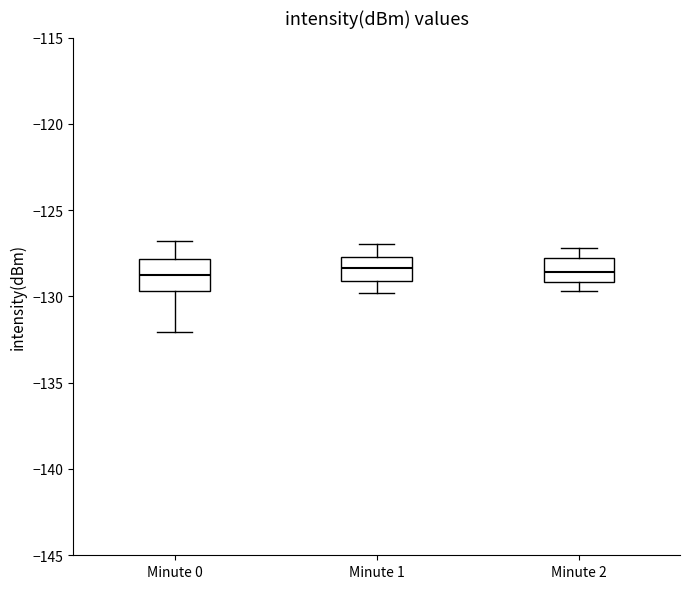

Reading left to right, read every box against the y-axis: the position of its median line, the range the box covers, and the ends of its whiskers. The values are not printed on the chart, so give them approximately, as read against the axis.

Minute 0: median -128.5, box -129.5 to -128.0, whiskers -132.0 to -127.0
Minute 1: median -128.5, box -129.0 to -127.5, whiskers -130.0 to -127.0
Minute 2: median -128.5, box -129.0 to -128.0, whiskers -129.5 to -127.0